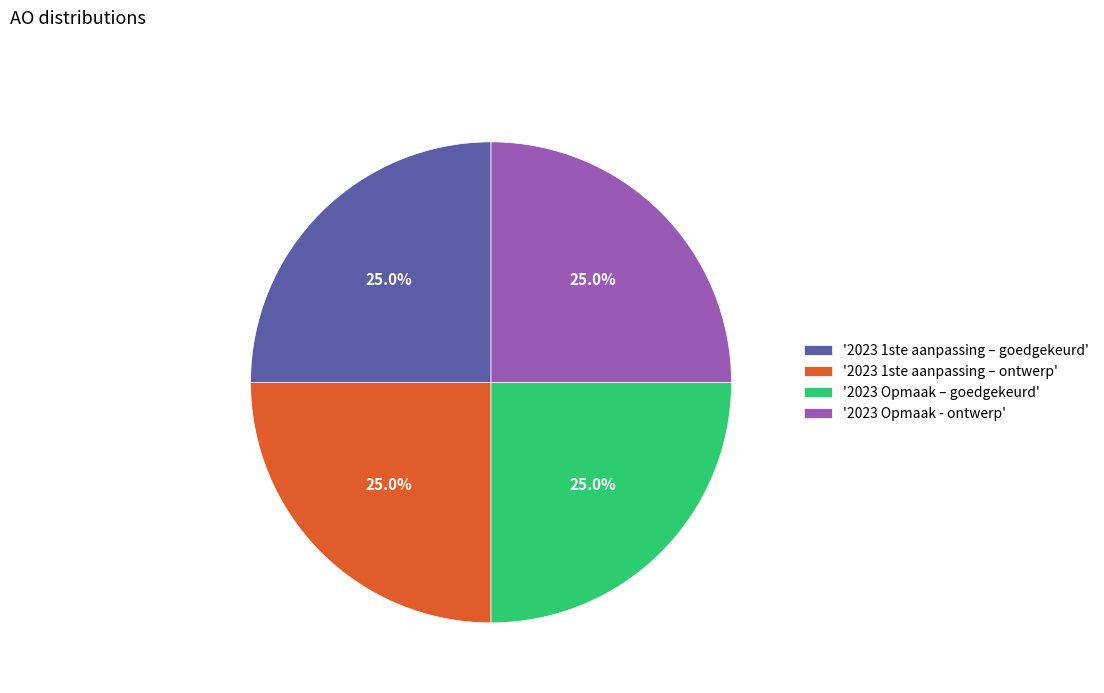

How many segments does this pie chart have?

4